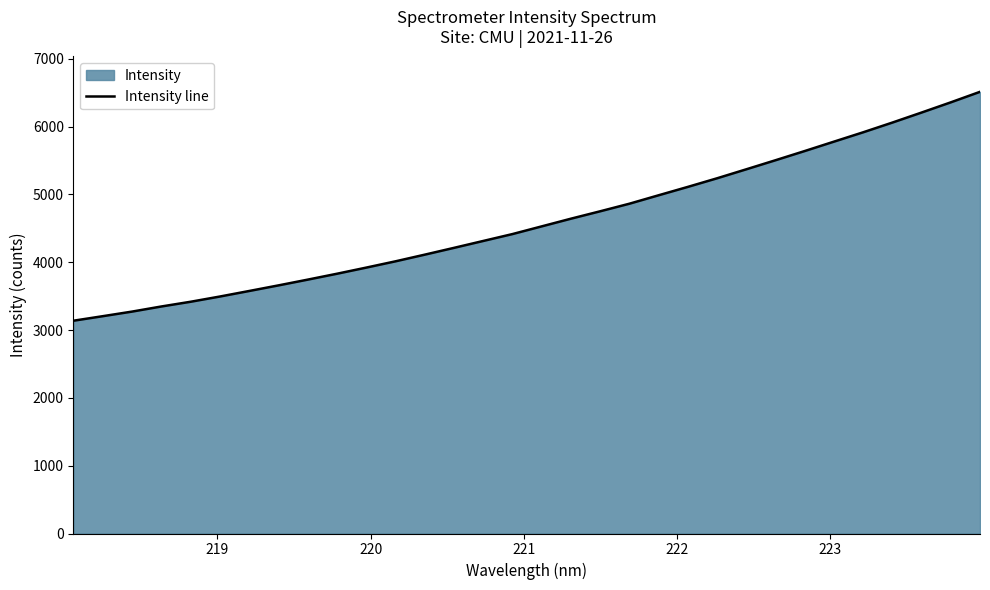

What is the difference between the maximum and minimum values?

3375.4